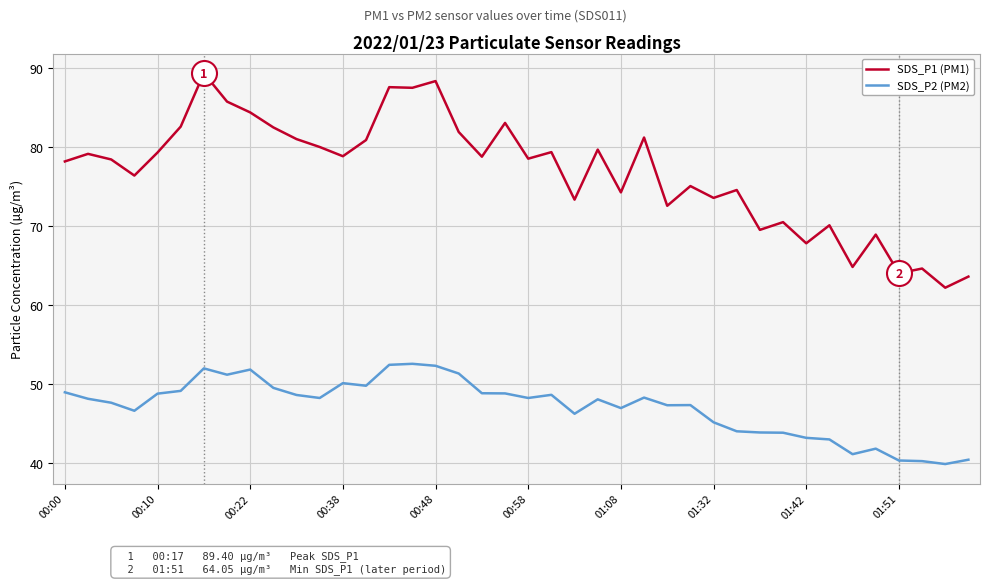

True or false: SDS_P2 (PM2) and SDS_P1 (PM1) intersect in this chart.

False